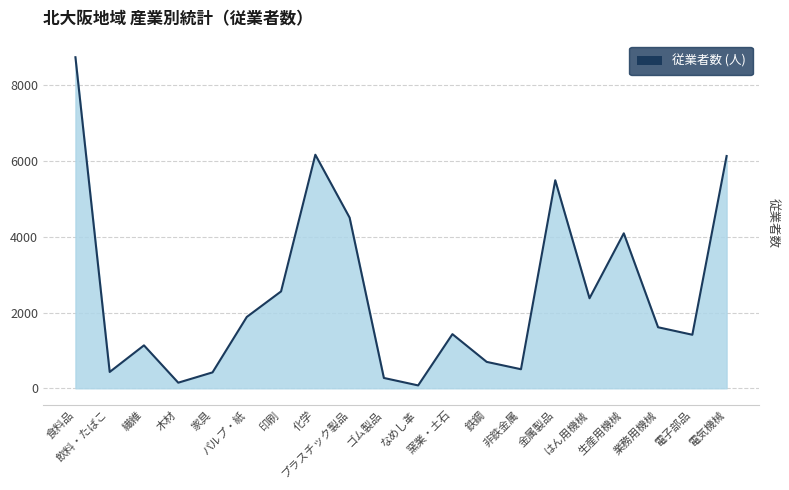

Is it true that the value at はん用機械 is 1169?

False